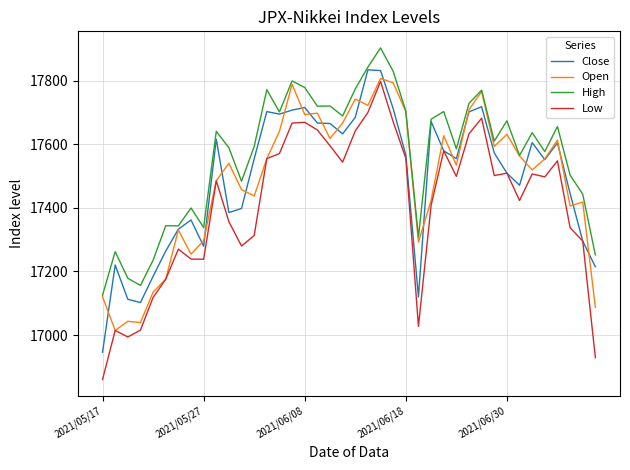

What is the sum of all Close values?

699774.7